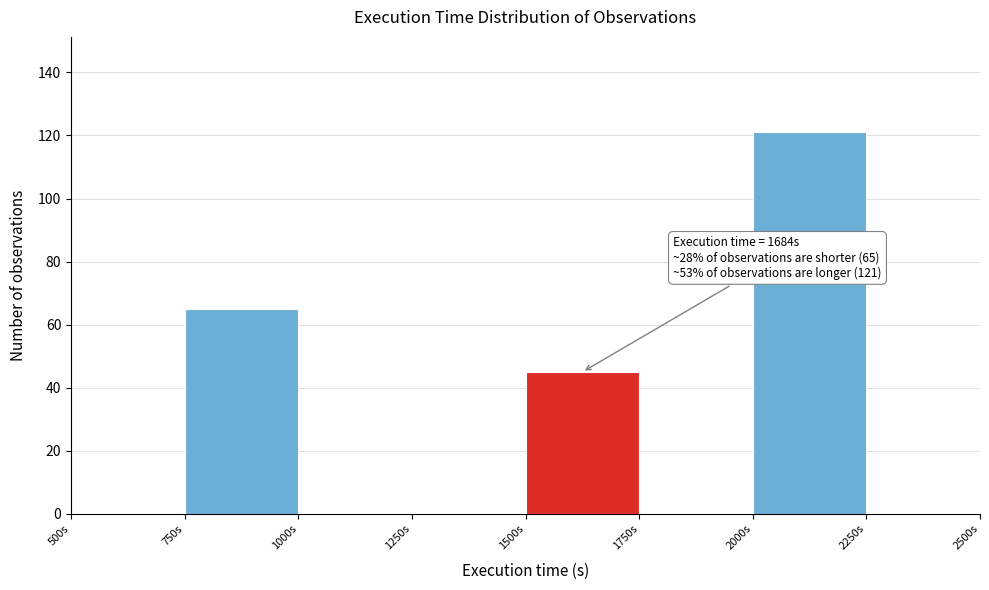

Over which range of the x-axis is the bar tallest?

2000 to 2250